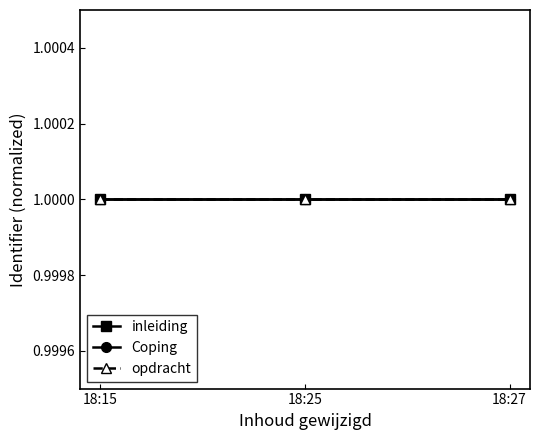

What is the maximum value shown in the chart?

1.0